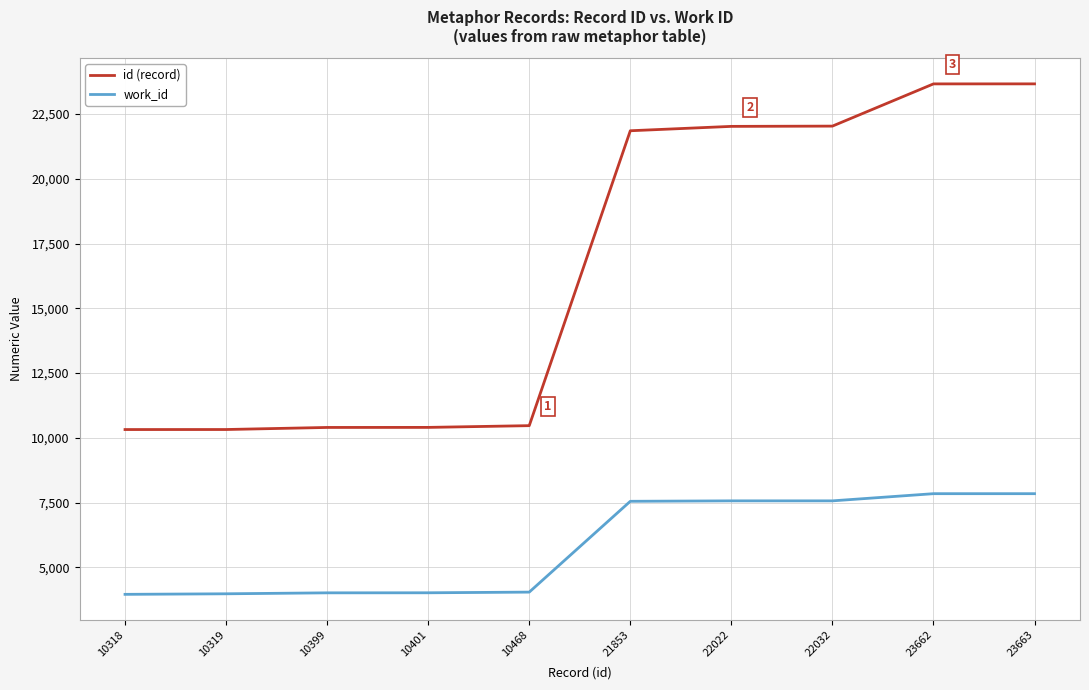

What is the difference between the maximum and minimum values in the id (record) series?

13345